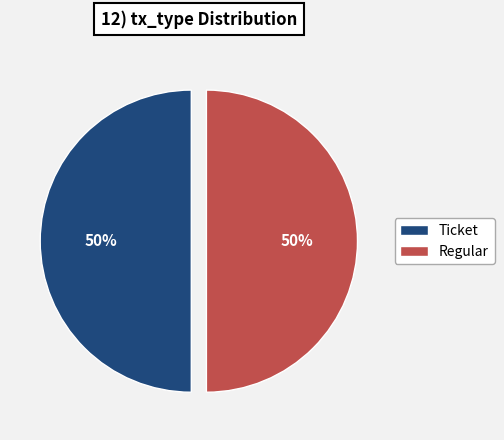

Approximately how many times larger is the value at Ticket compared to Regular?

1.0